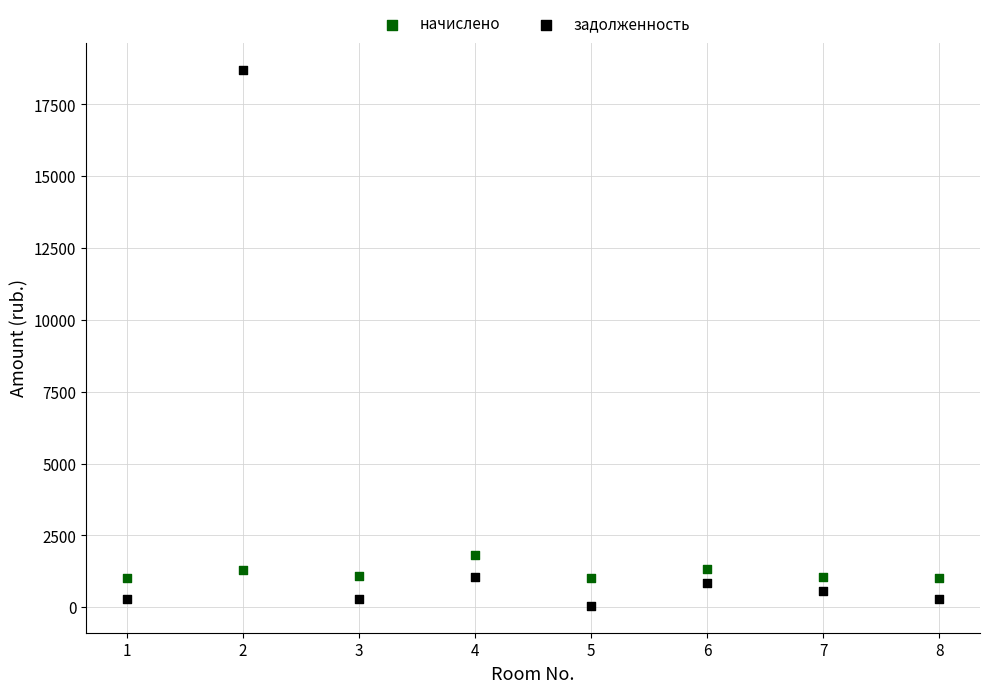

What are all the series names shown in the legend?

начислено, задолженность